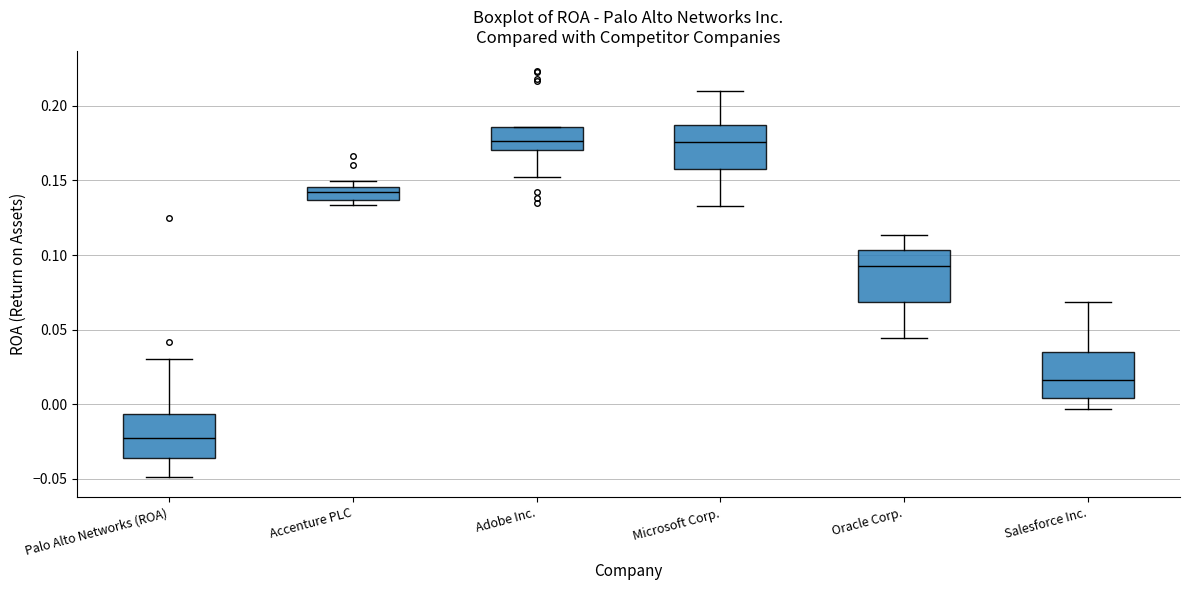

Where is the lower edge of the box for Accenture PLC on the y-axis? The values are not printed on the chart, so give them approximately, as read against the axis.

0.135